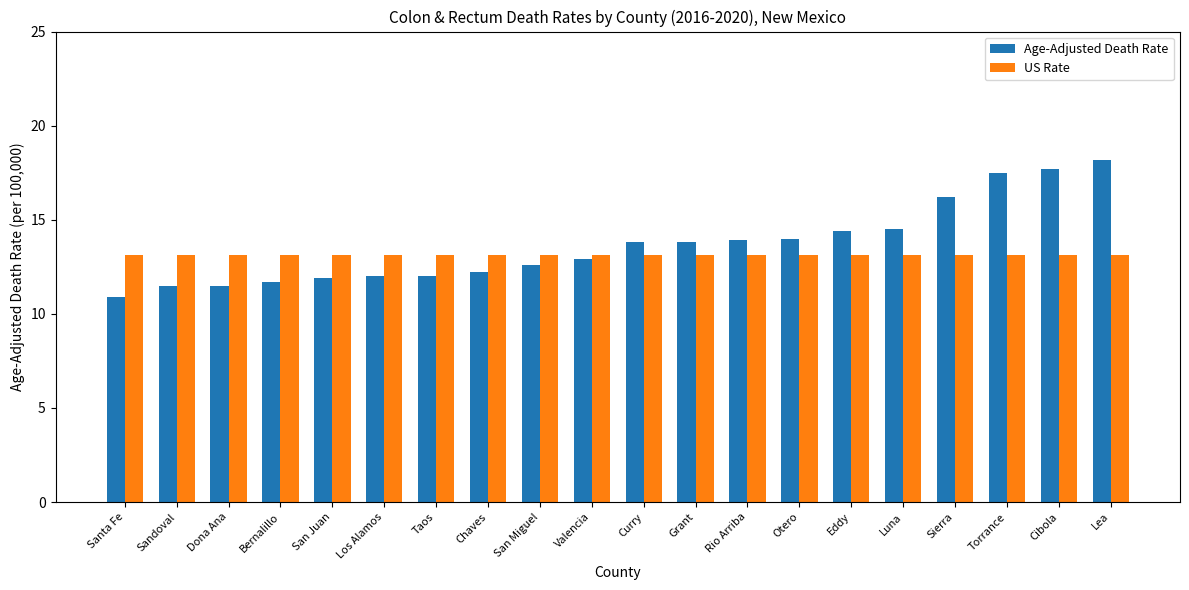

What is the average value of the Age-Adjusted Death Rate series?

13.7